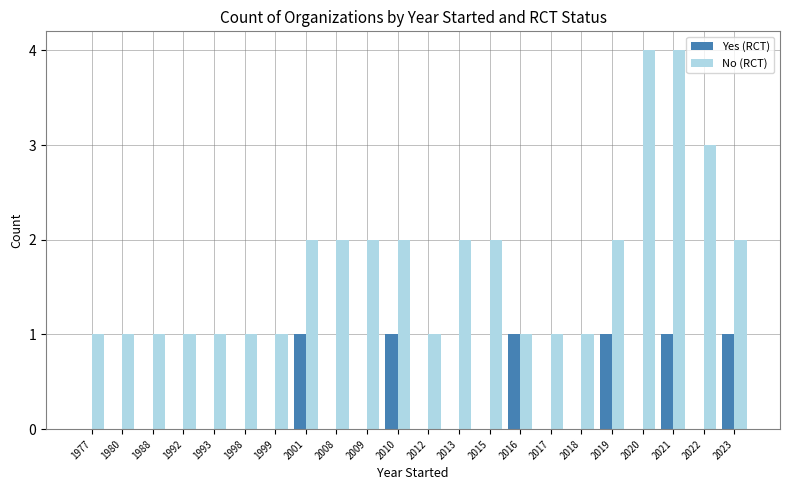

What is the sum of all Yes (RCT) values?

6